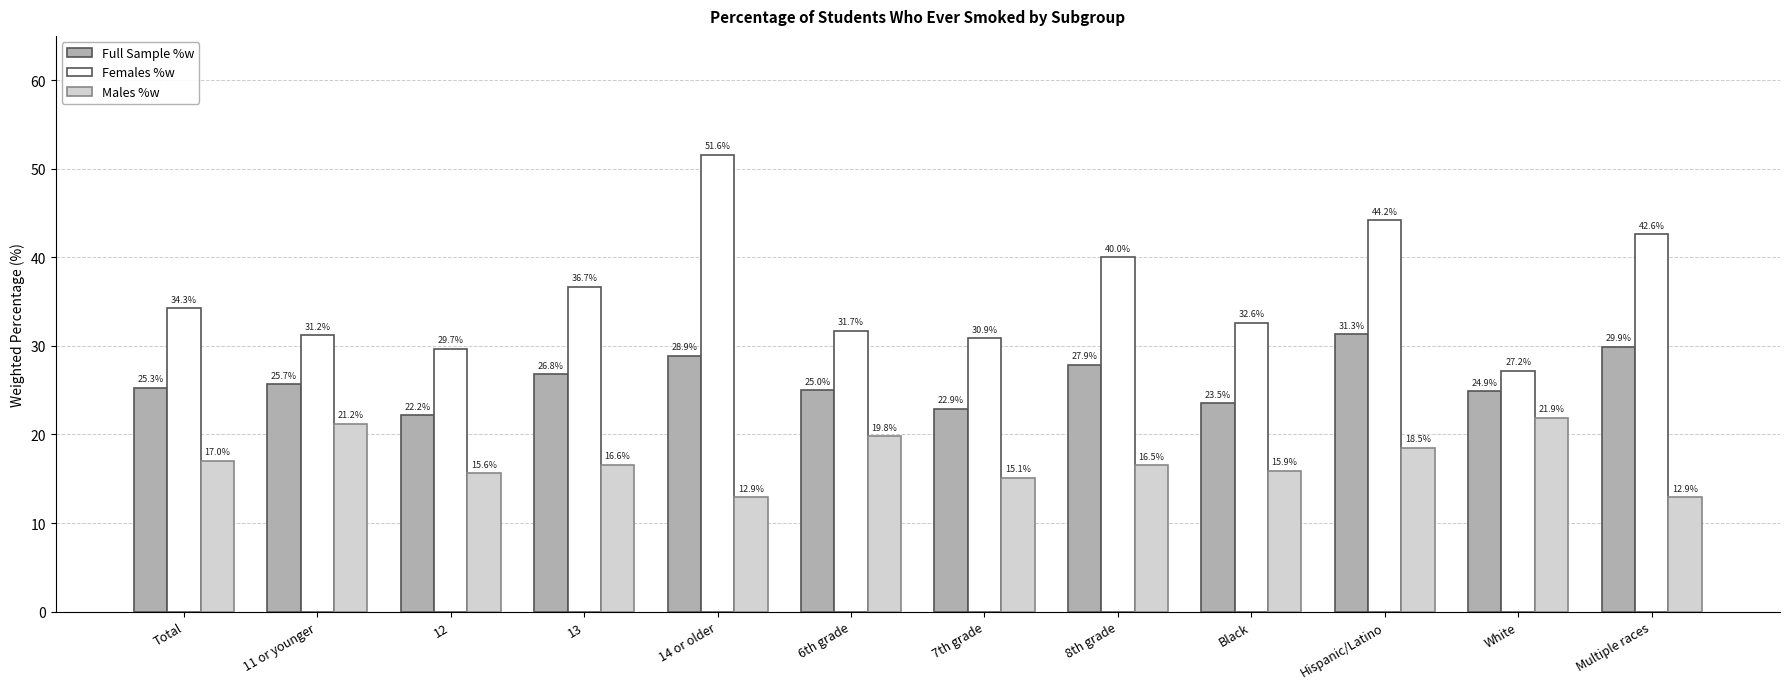

Rank the series at 11 or younger from highest to lowest value.

Females %w, Full Sample %w, Males %w